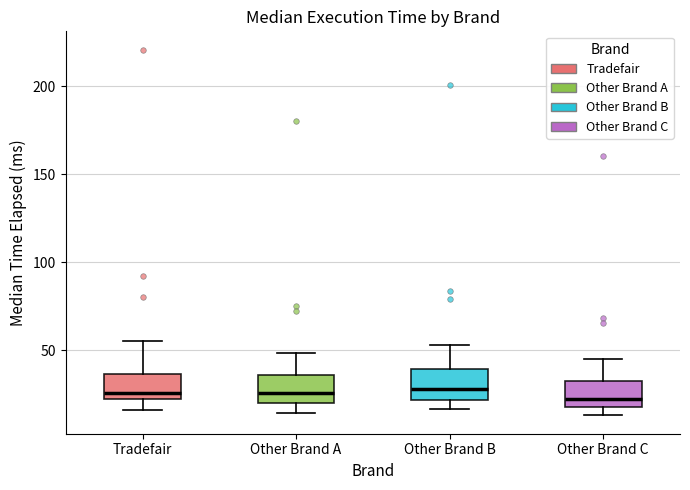

Reading left to right, transcribe this box plot: for each box, give where its median line is, the range the box spans, and where its two whiskers end, as read against the y-axis. The values are not printed on the chart, so give them approximately, as read against the axis.

Tradefair: median 25, box 20 to 35, whiskers 15 to 55
Other Brand A: median 25, box 20 to 35, whiskers 15 to 50
Other Brand B: median 30, box 20 to 40, whiskers 15 to 55
Other Brand C: median 20, box 15 to 35, whiskers 15 (just below the box's lower edge) to 45